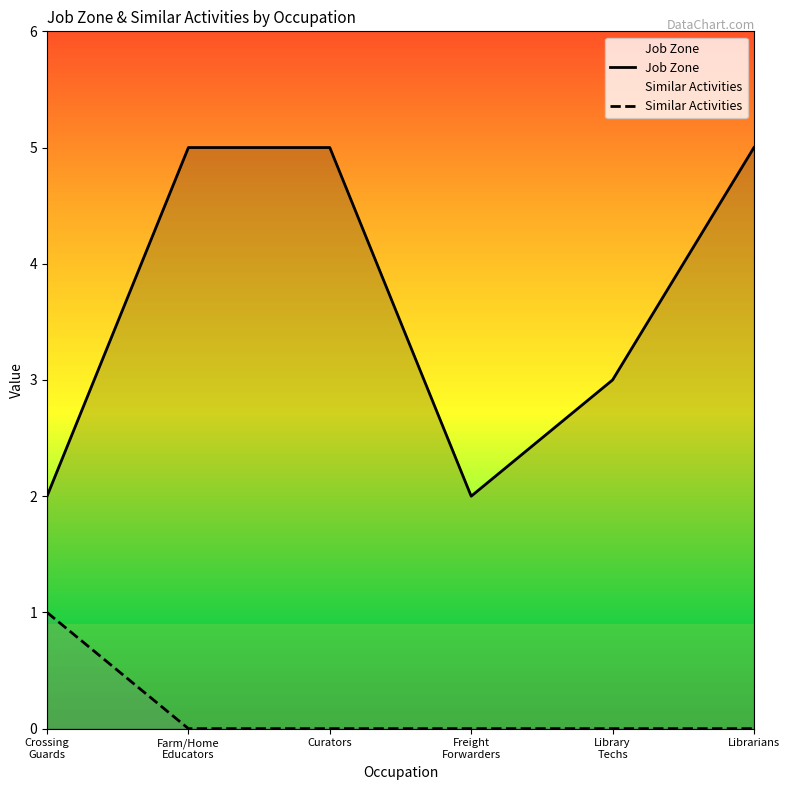

True or false: Job Zone and Similar Activities intersect in this chart.

False